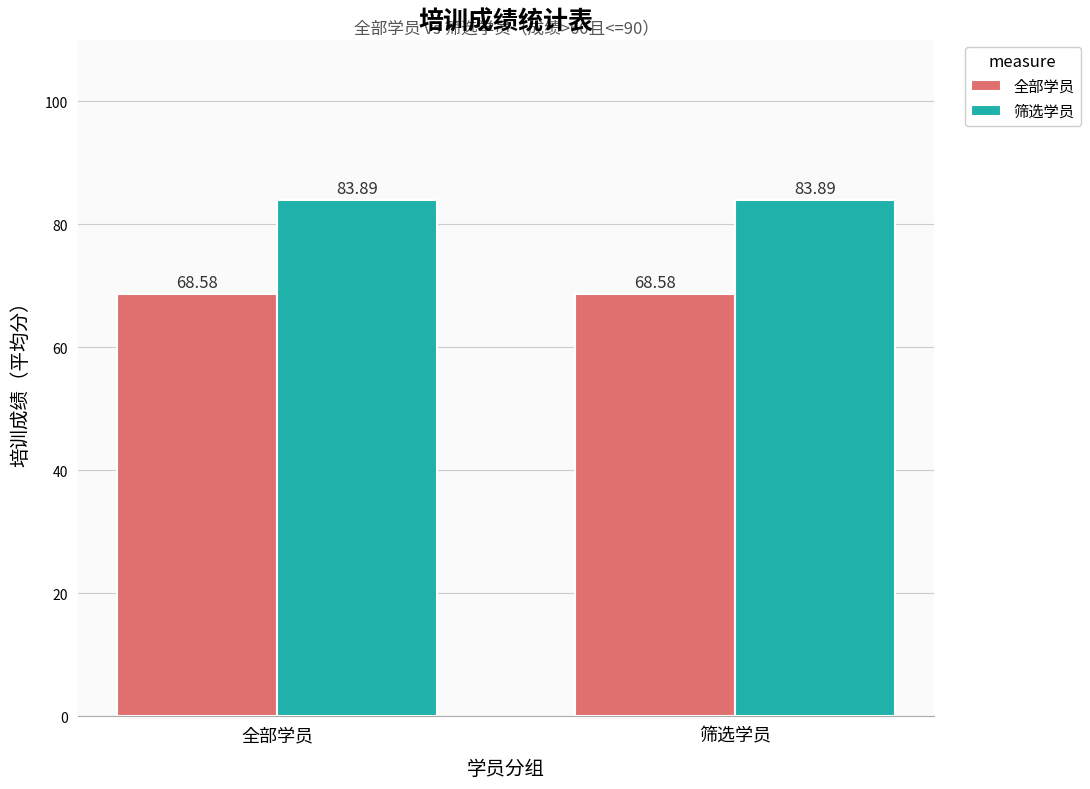

What is the difference between the highest and lowest values at 全部学员?

15.3